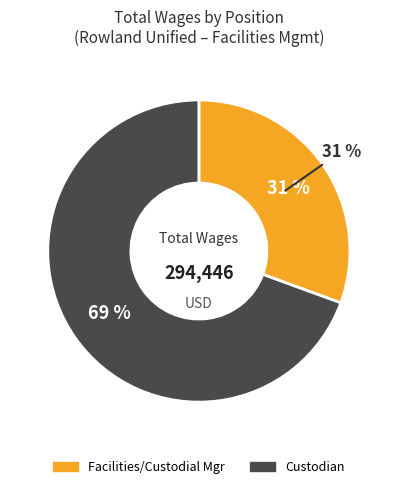

True or false: Custodian (6289) accounts for 15% of the total.

False